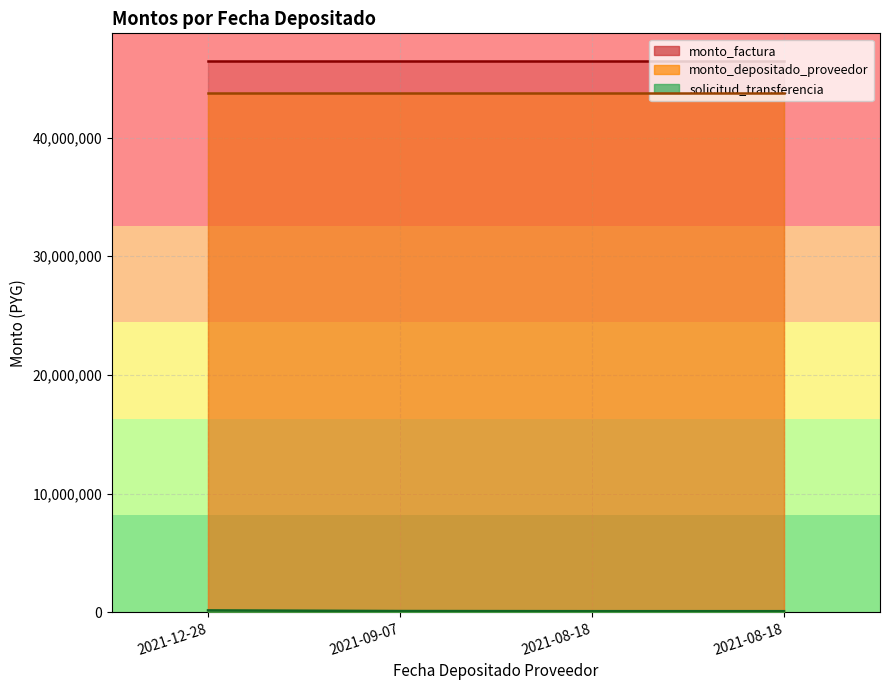

What is the label of the 1st point from the right?

2021-08-18